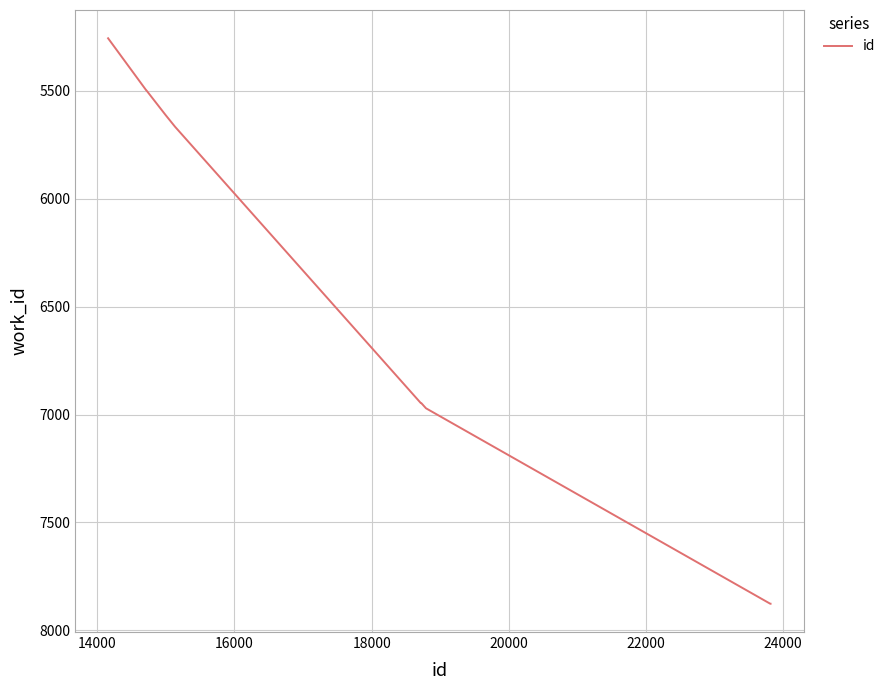

What is the smallest value displayed?

5256